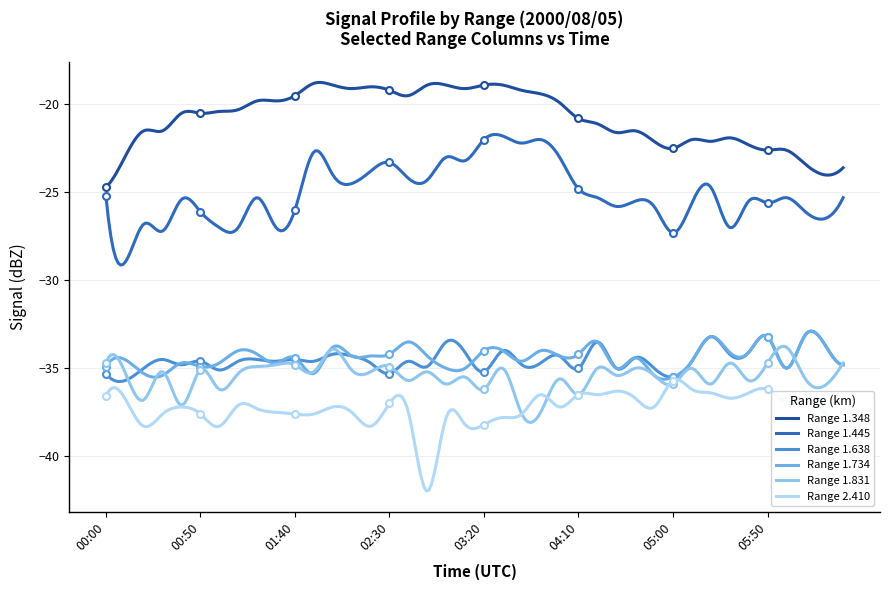

How many interior local peaks does the 1.831 series have?

13